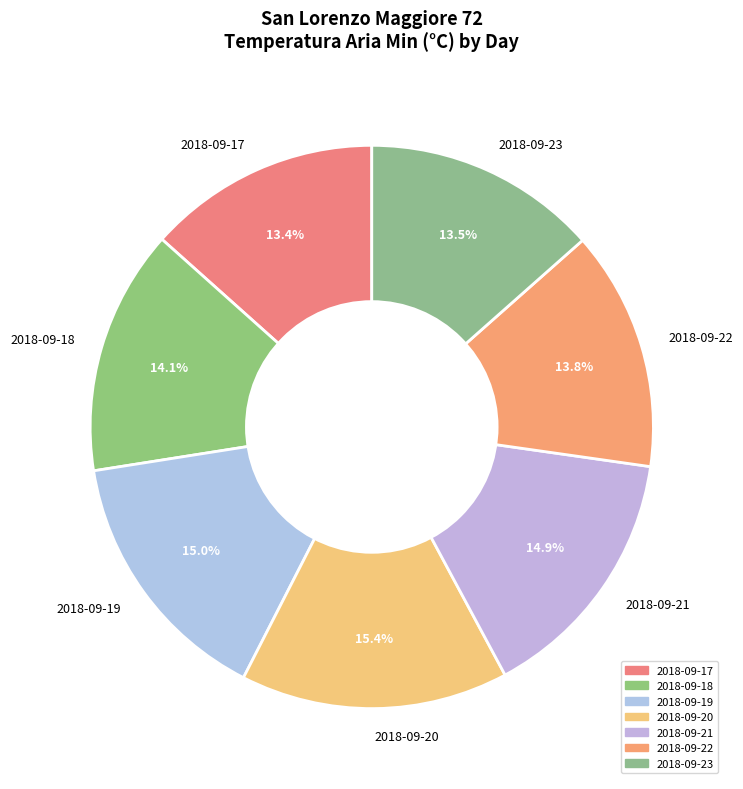

Which has a higher value, 2018-09-21 or 2018-09-18?

2018-09-21